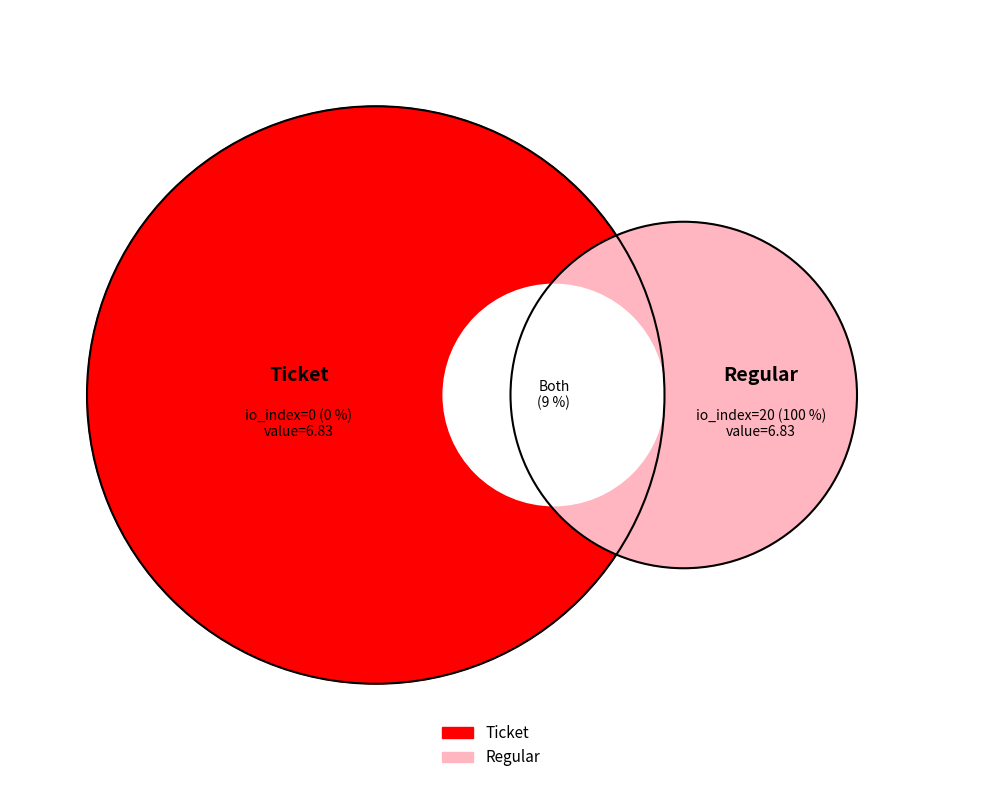

Count the number of slices in the pie.

2